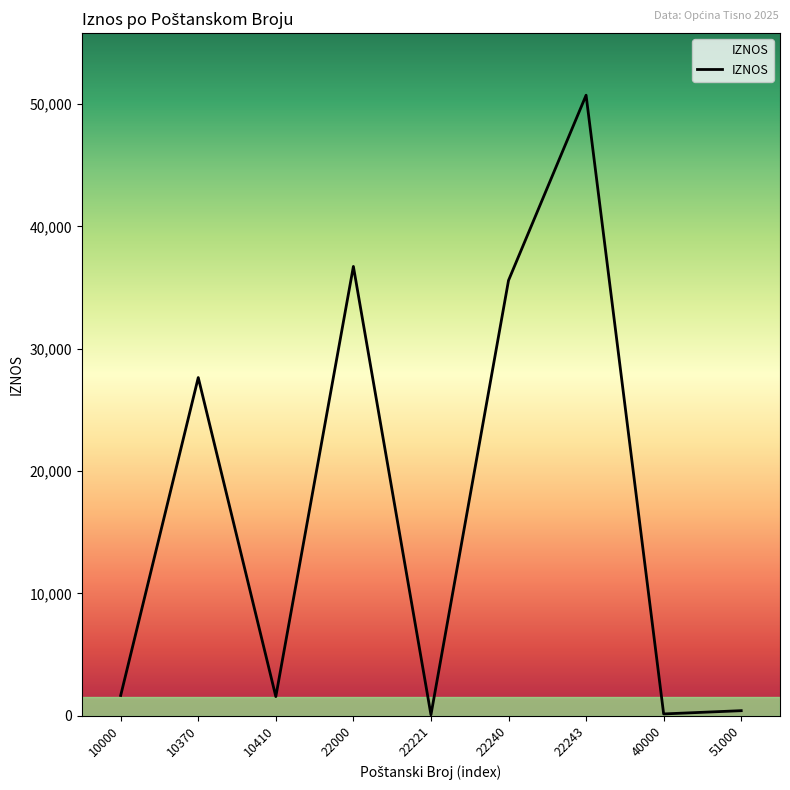

What is the ratio of the value at 22240 to the value at 10000?

21.4